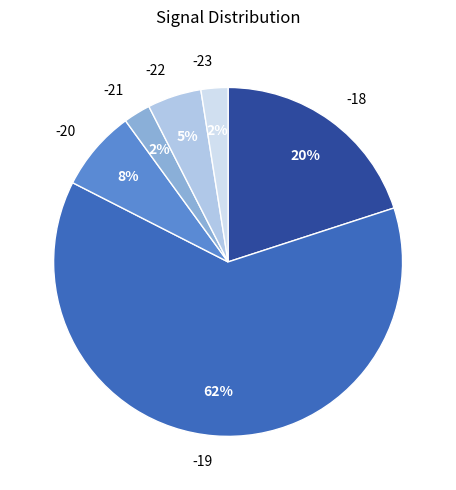

The -19 slice represents 16% of the pie. True or false?

False